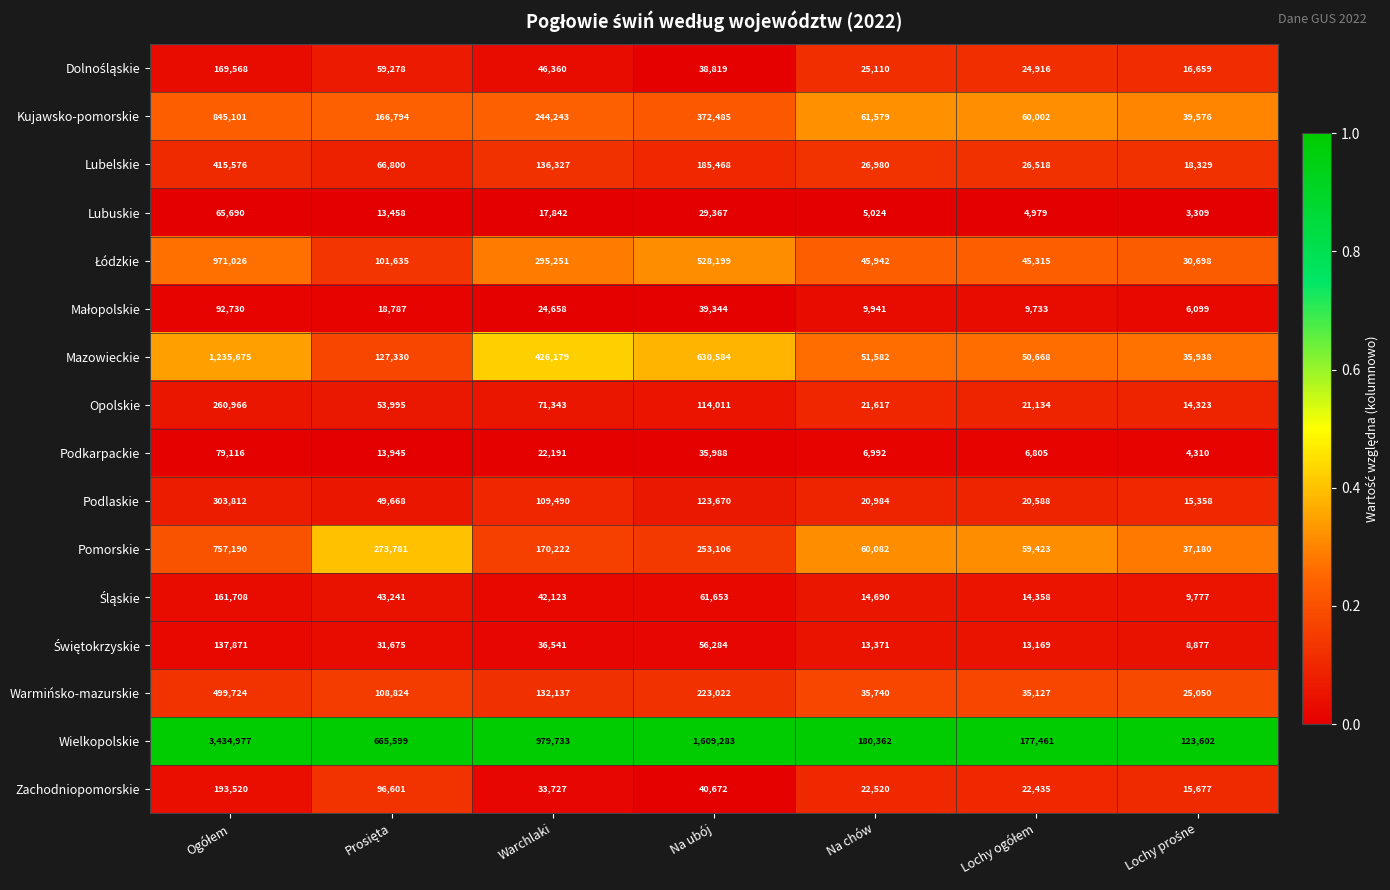

The value of Wielkopolskie at Warchlaki is 1644794. True or false?

False